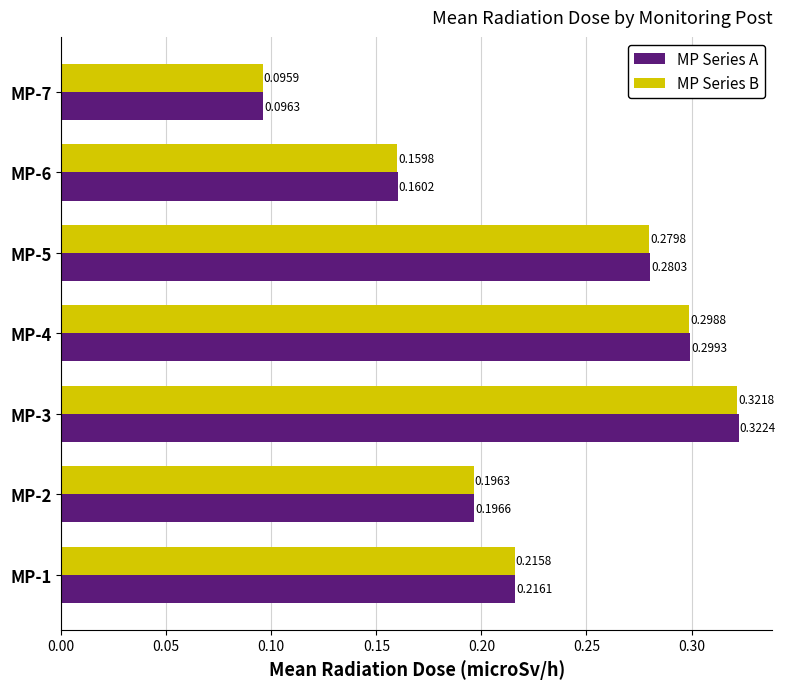

What is the sum of all MP Series A values?

1.6